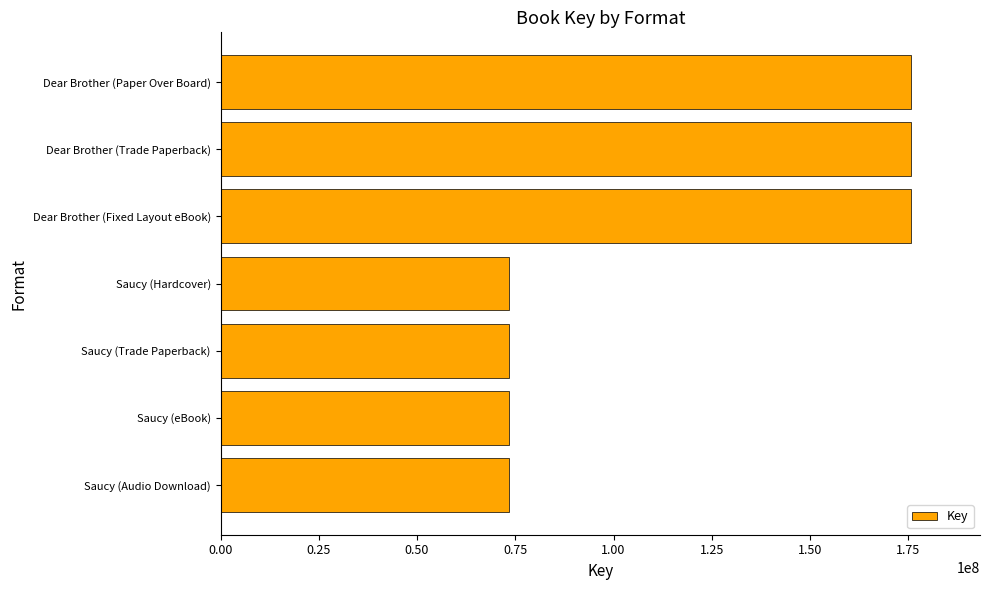

True or false: the data shows 107752394 at Saucy (Hardcover).

False